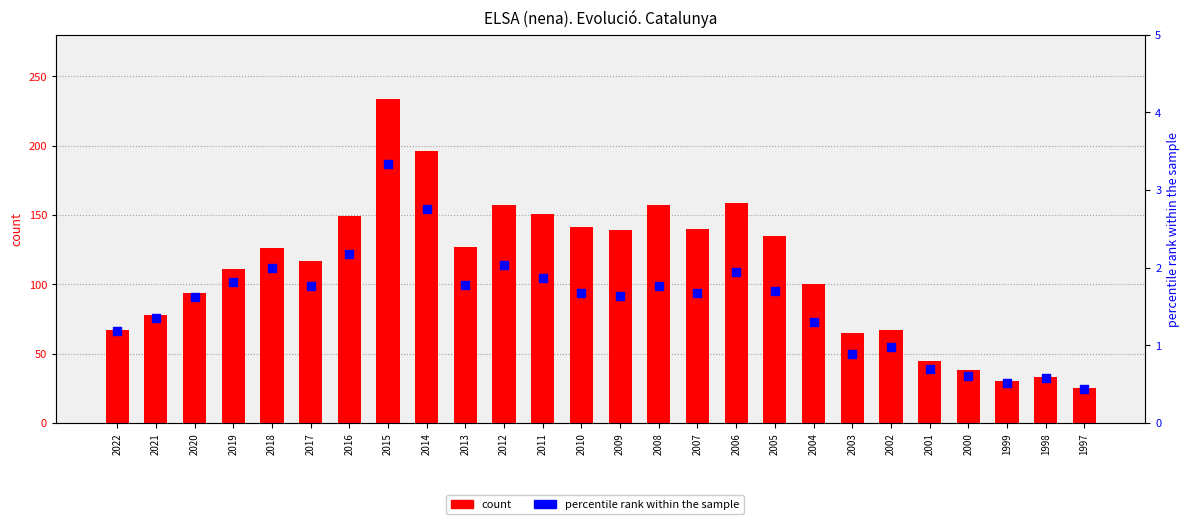

Is the value of count at 1997 greater than the value of percentile rank within the sample at 2004?

Yes